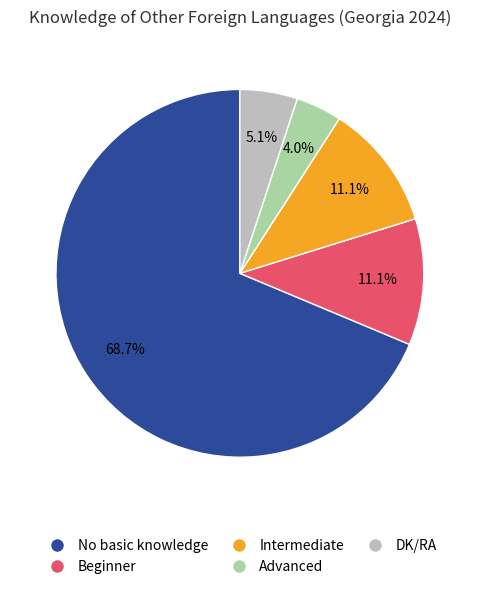

To the nearest percent, what portion does Intermediate represent?

11%